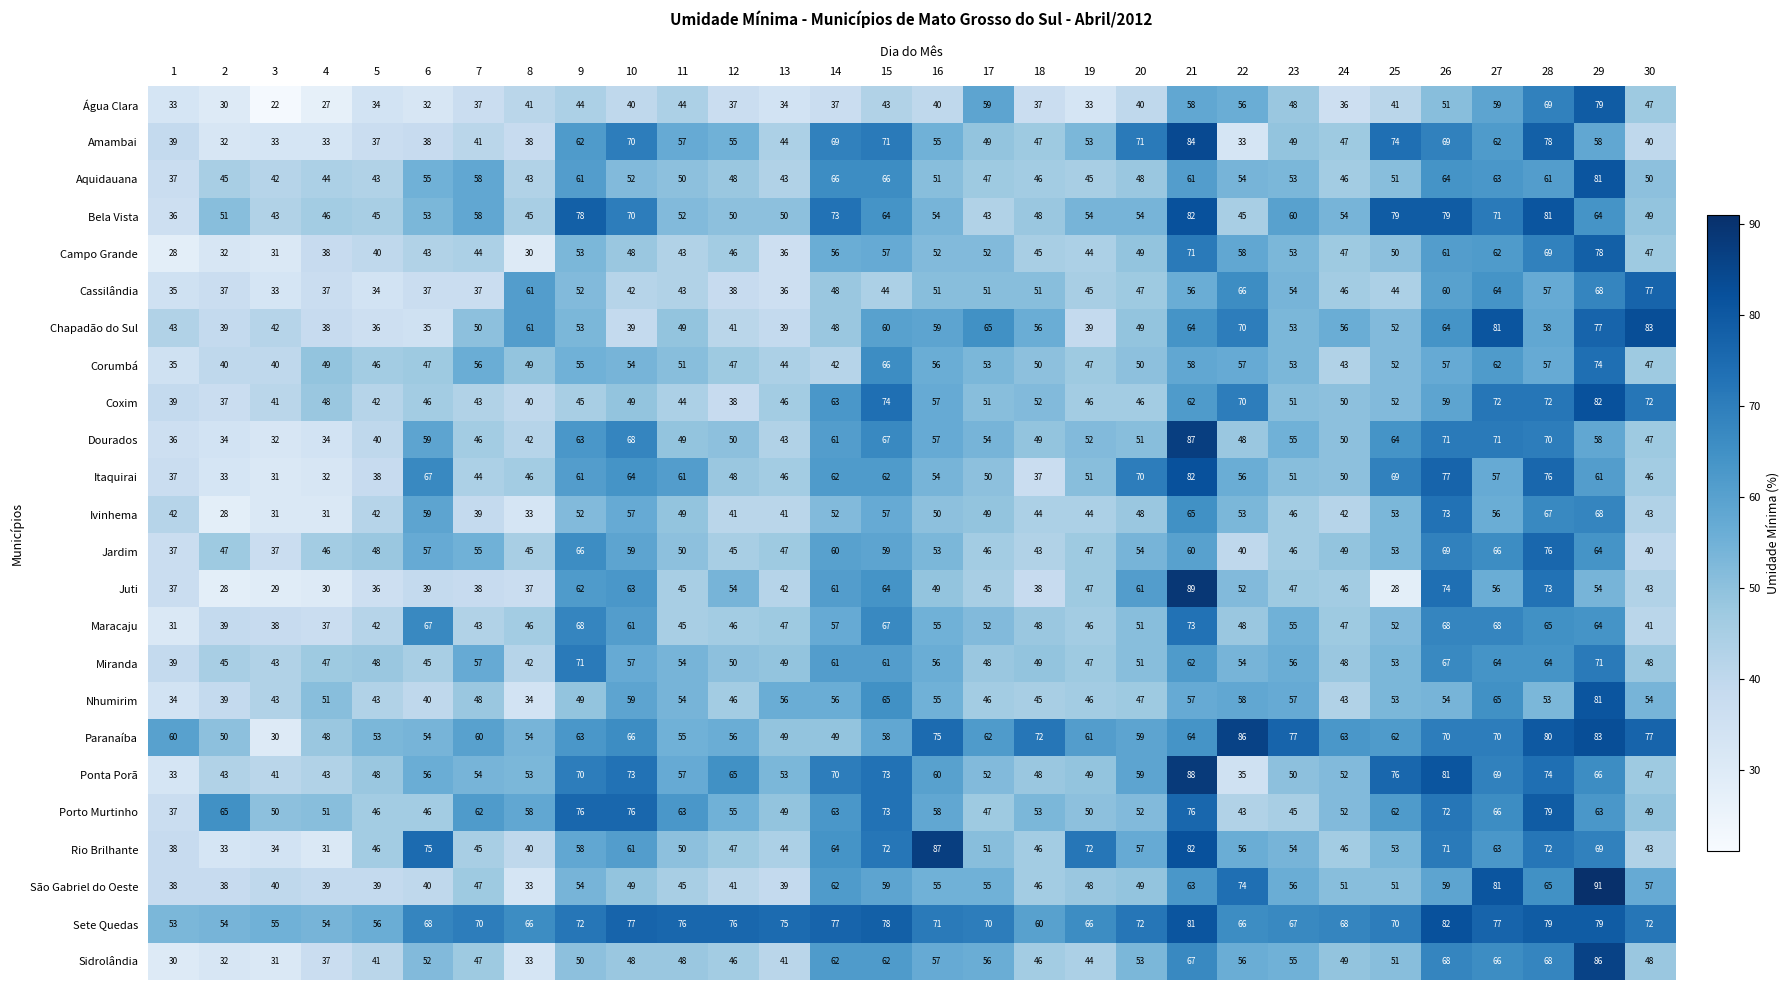

What is the smallest value displayed?

22